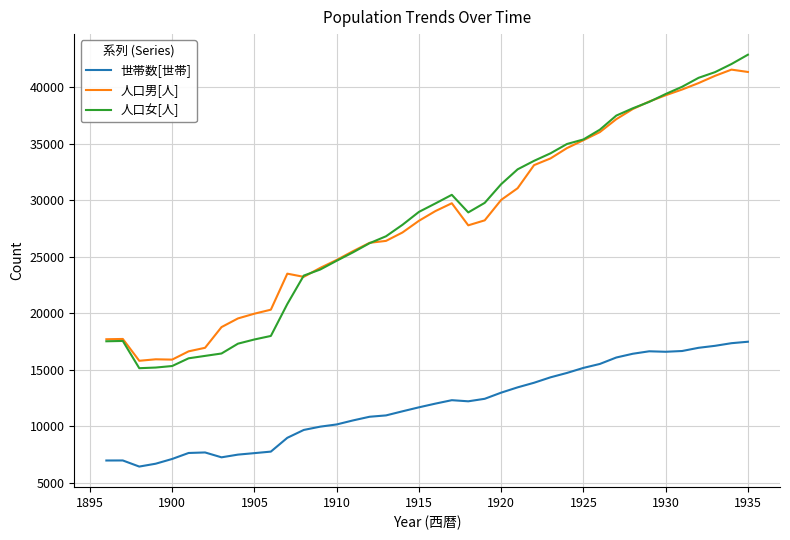

True or false: 人口男[人] and 世帯数[世帯] cross at least once.

False